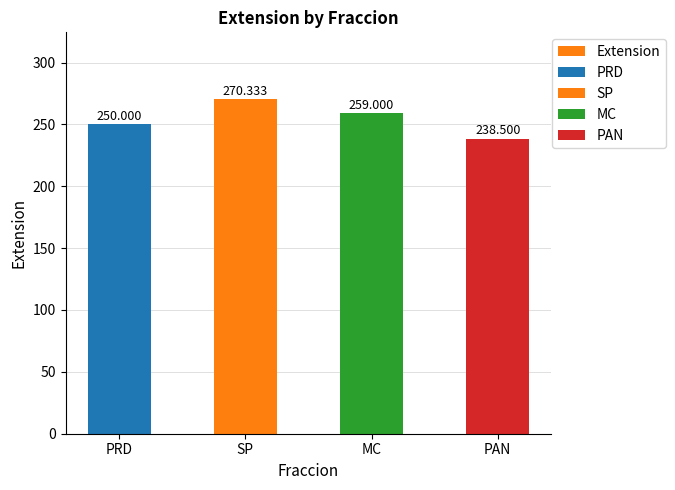

At which label does the data first exceed 259?

SP